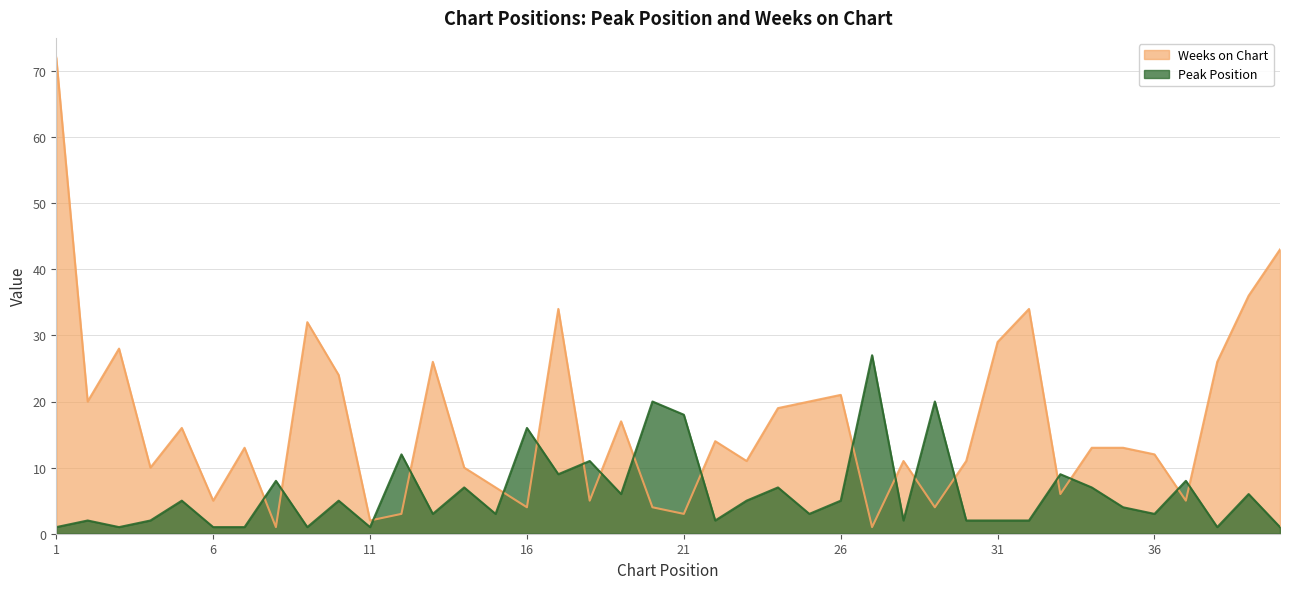

How many intersections are there between Peak Position and Weeks on Chart?

18